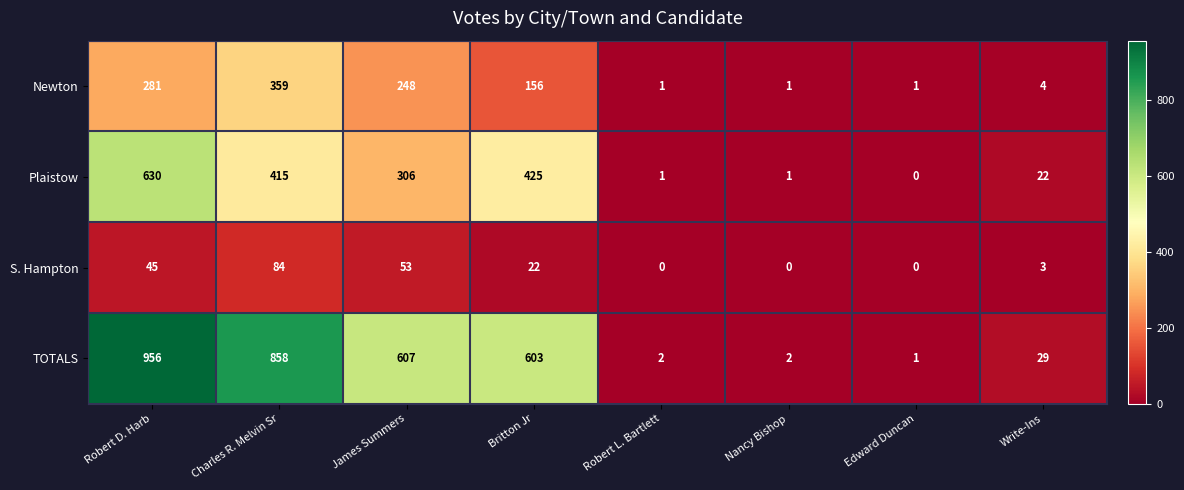

What is the sum of the TOTALS values at Britton Jr and Nancy Bishop?

605